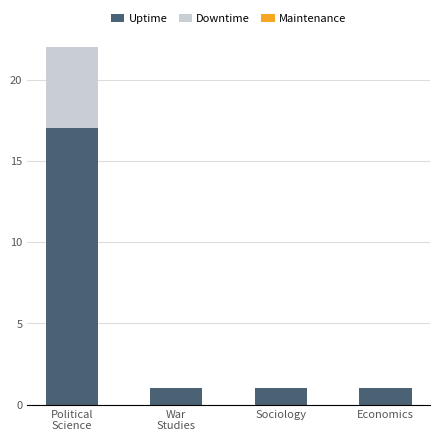

List the series in order of their overall mean, lowest first.

Maintenance, Downtime, Uptime